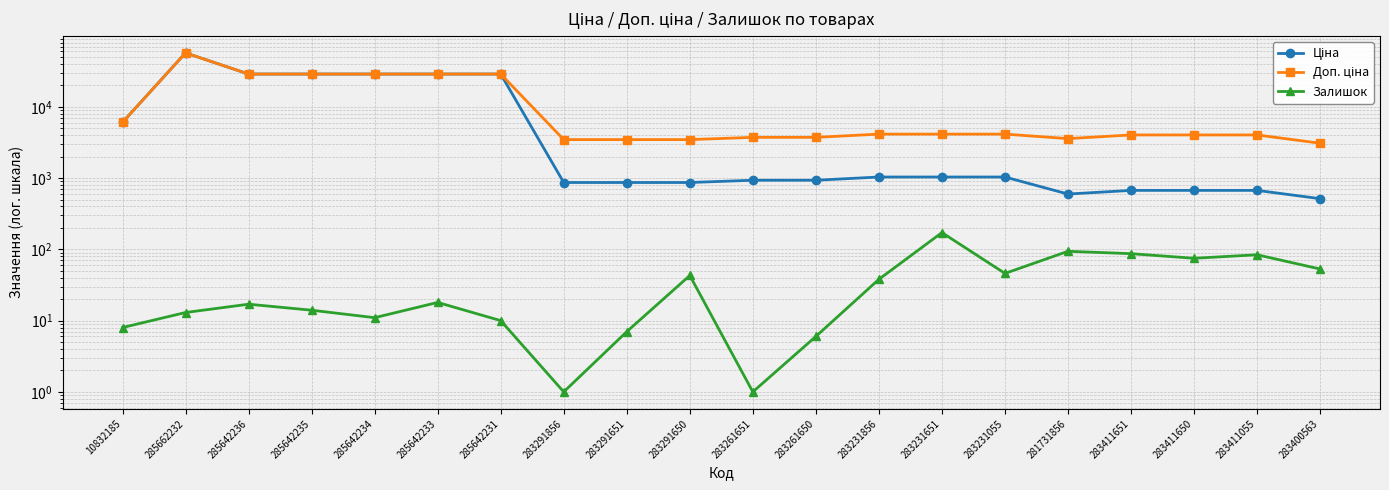

Count the number of categories in the chart.

20